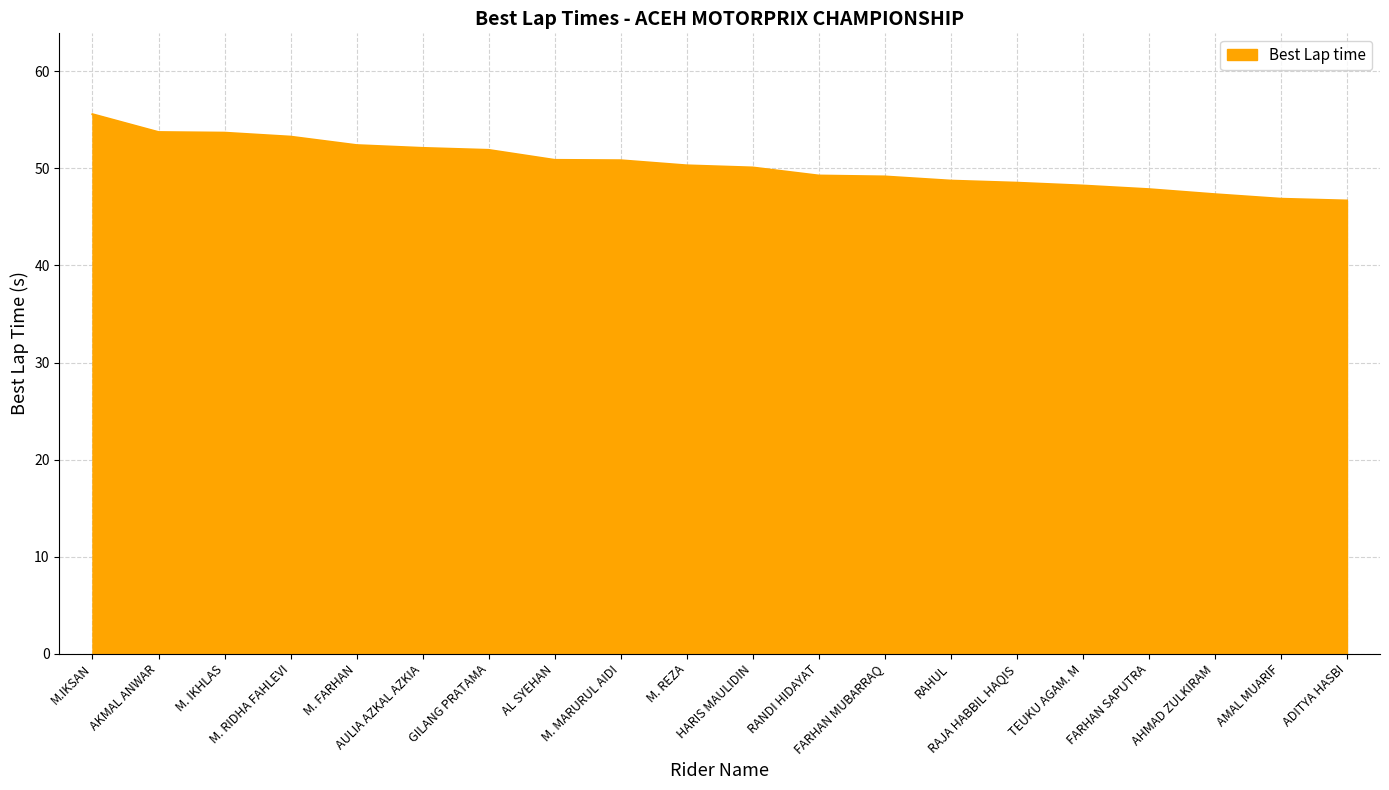

What is the difference between the values at RANDI HIDAYAT and ADITYA HASBI?

2.6